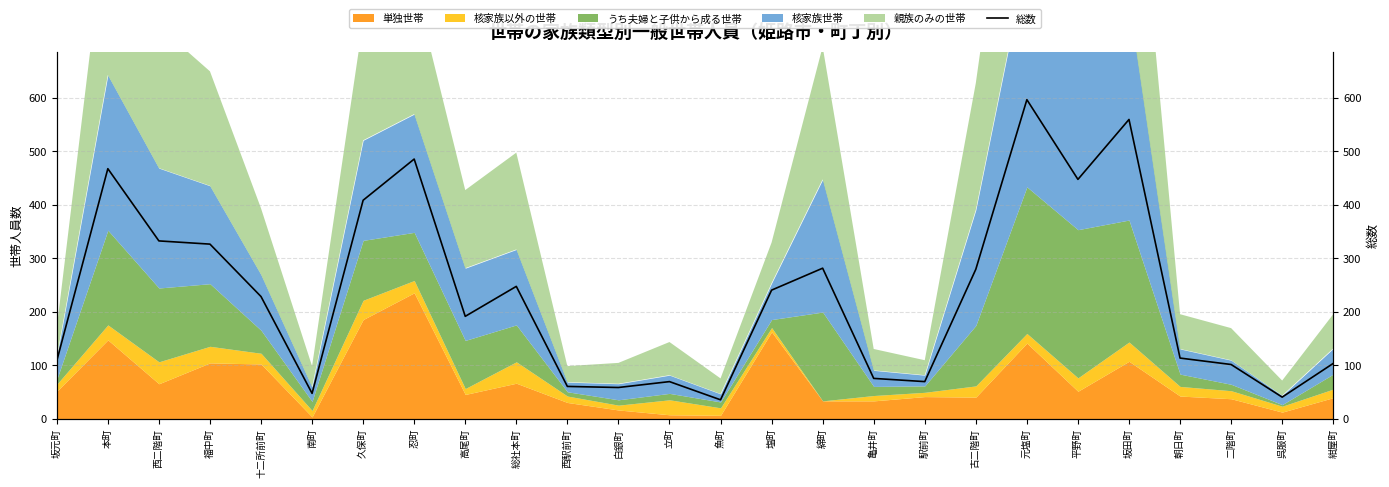

How many values are below 228?

13